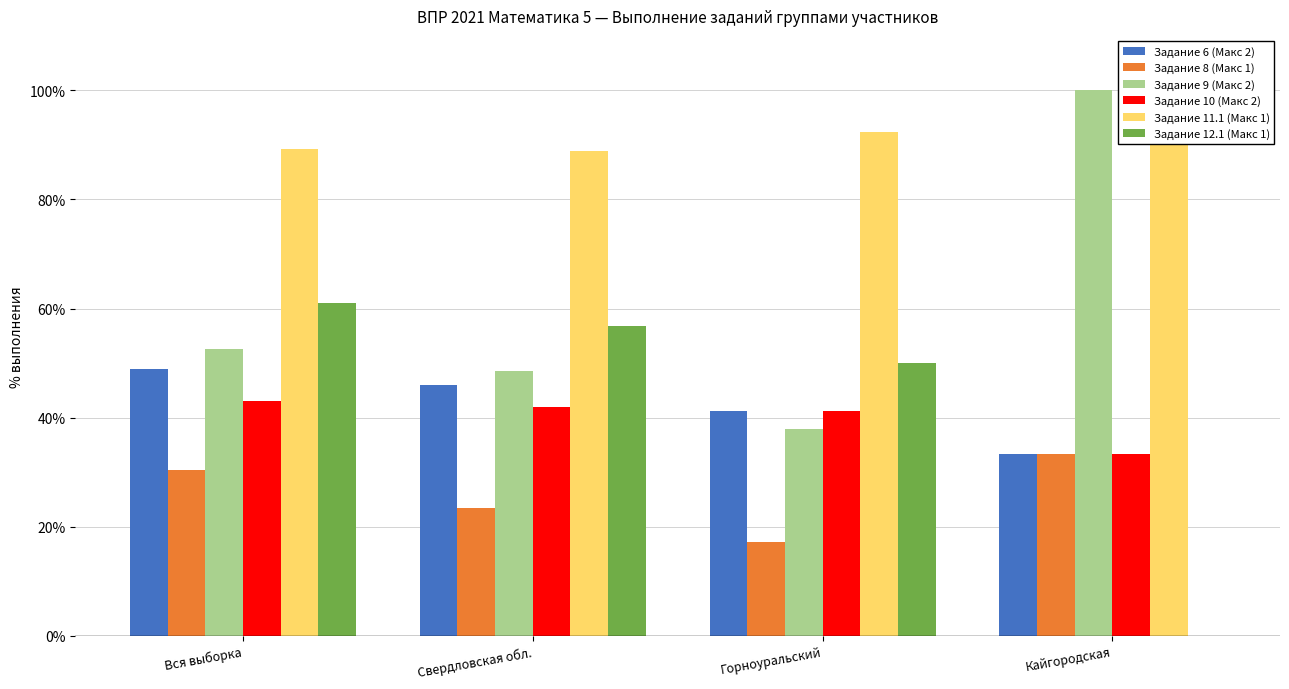

Is the value of Задание 8 (Макс 1) at Кайгородская greater than the value of Задание 9 (Макс 2) at Свердловская обл.?

No